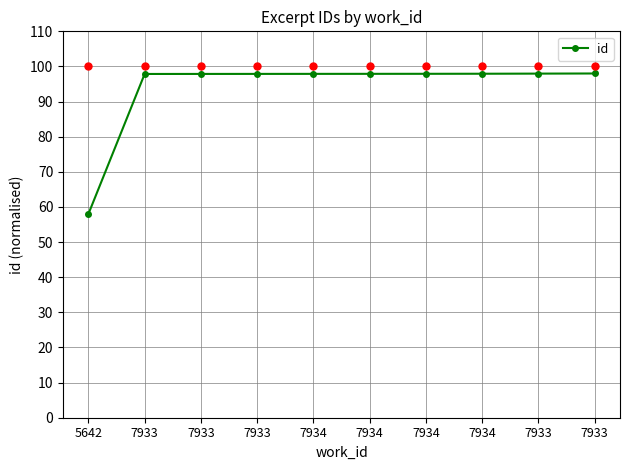

Is this an area chart (filled region under the line)?

No